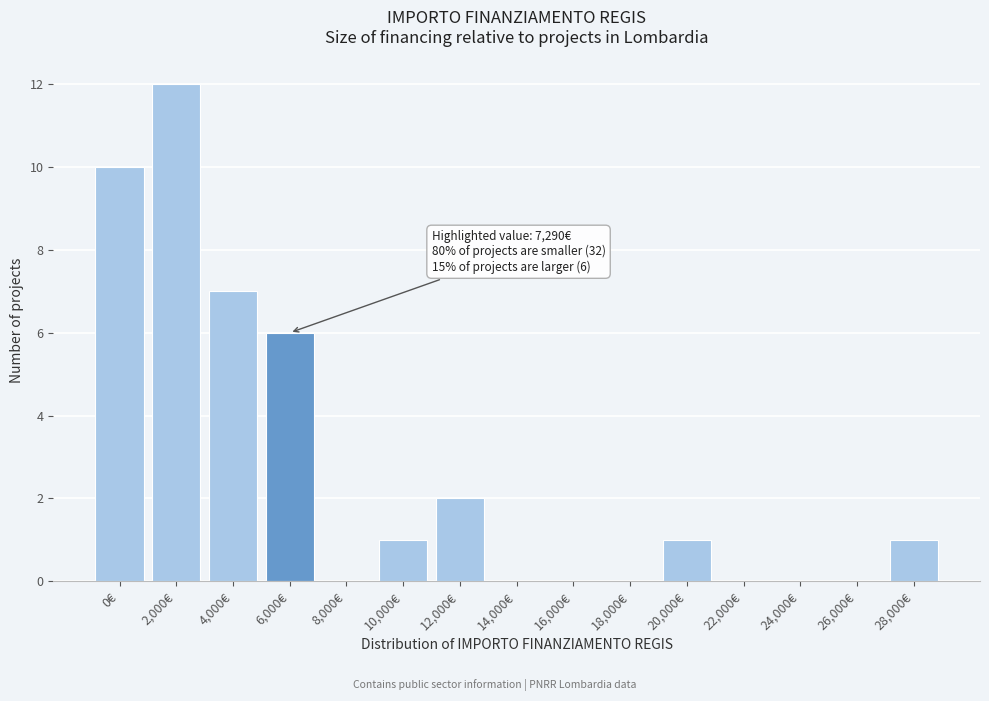

Reading left to right, list all the values displayed in this chart.

0€=10	2,000€=12	4,000€=7	6,000€=6	8,000€=0	10,000€=1	12,000€=2	14,000€=0	16,000€=0	18,000€=0	20,000€=1	22,000€=0	24,000€=0	26,000€=0	28,000€=1